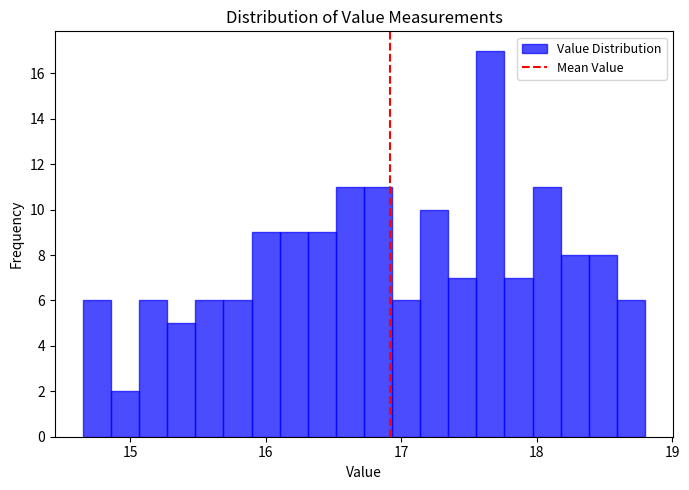

Read against the x-axis, roughly where is the centre of the tallest bar?

17.7